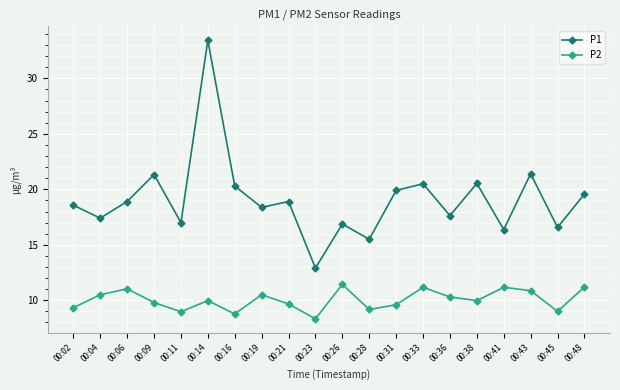

At 00:16, list the series in order from largest to smallest.

P1, P2